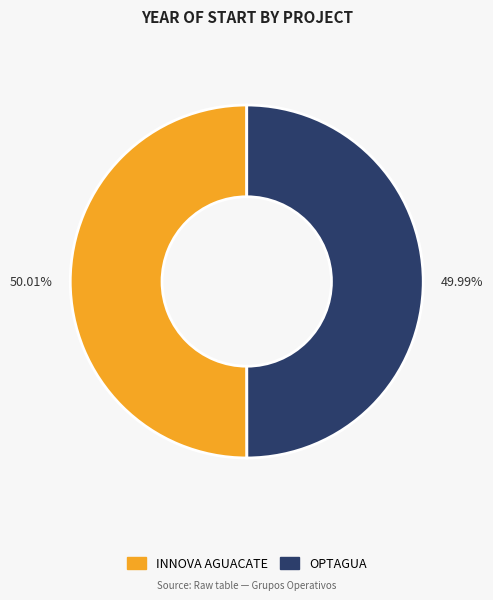

Is there any slice that represents more than half of the pie?

Yes